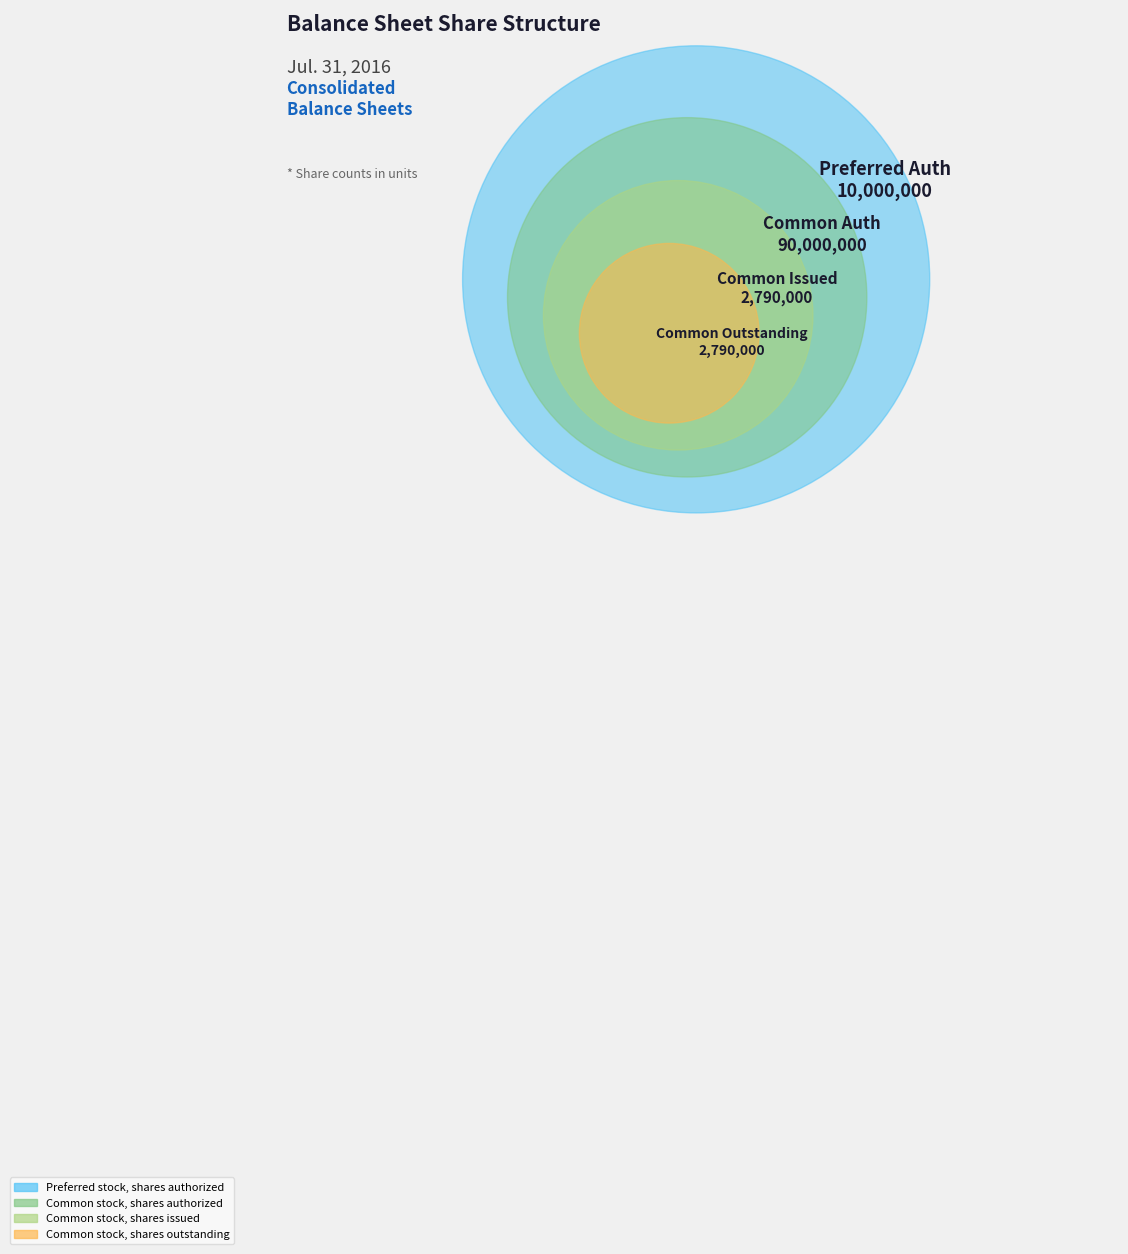

To the nearest percent, what portion does Common stock, shares outstanding represent?

3%